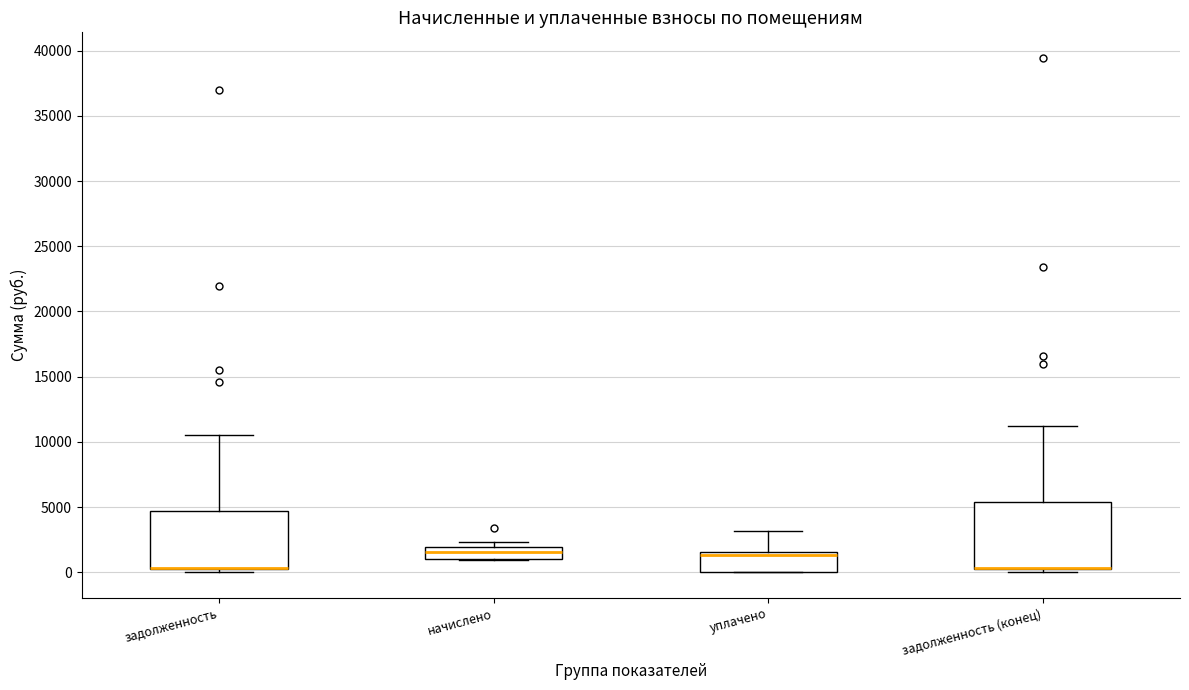

Where is the lower edge of the box for уплачено on the y-axis? The values are not printed on the chart, so give them approximately, as read against the axis.

0